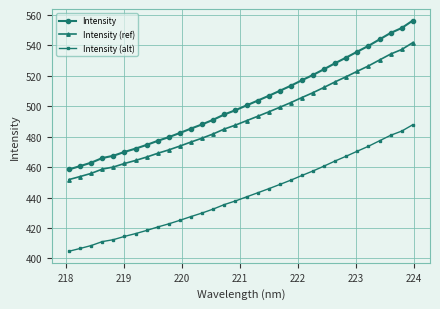

What is the difference between the second highest and minimum values in the Intensity series?

92.9